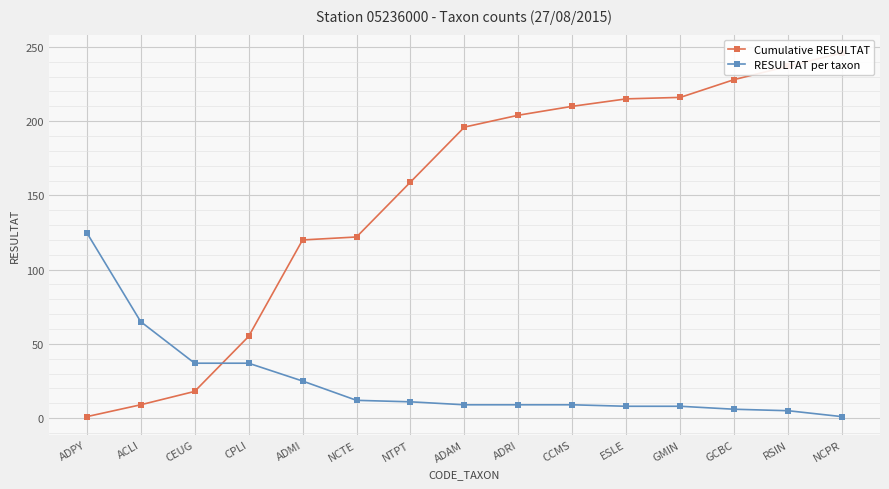

Which series has the largest total across all categories?

Cumulative RESULTAT